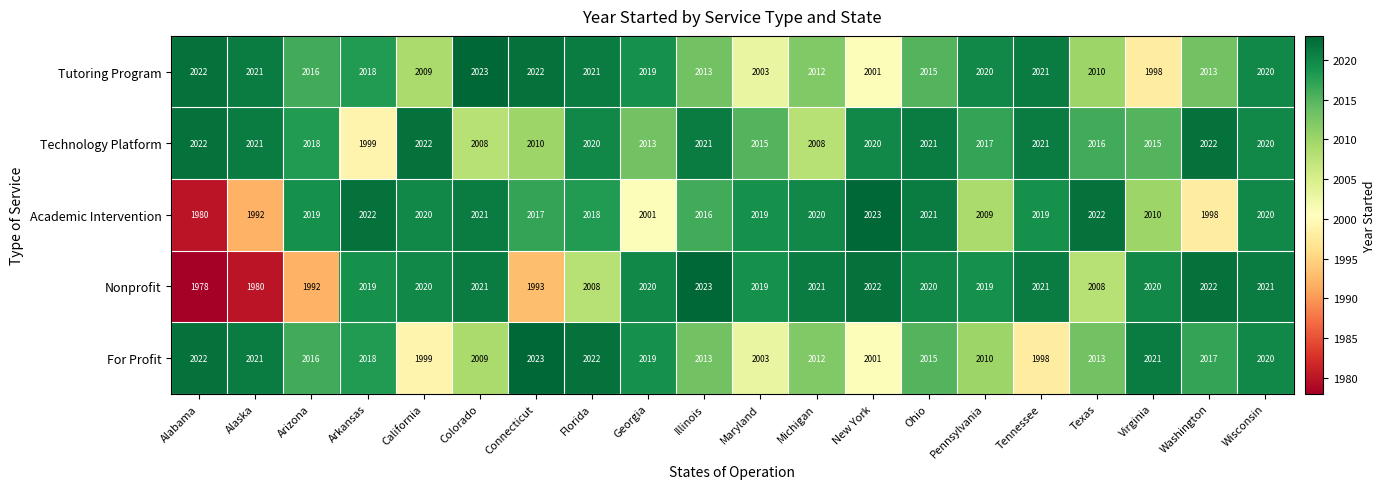

At which label is Academic Intervention closest to 2001?

Georgia